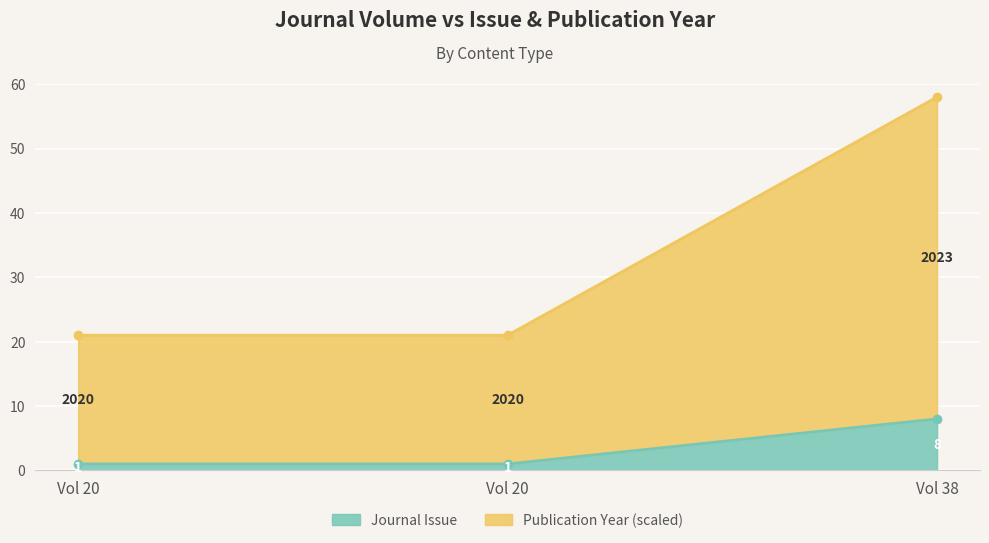

How many lines are shown in the chart?

2